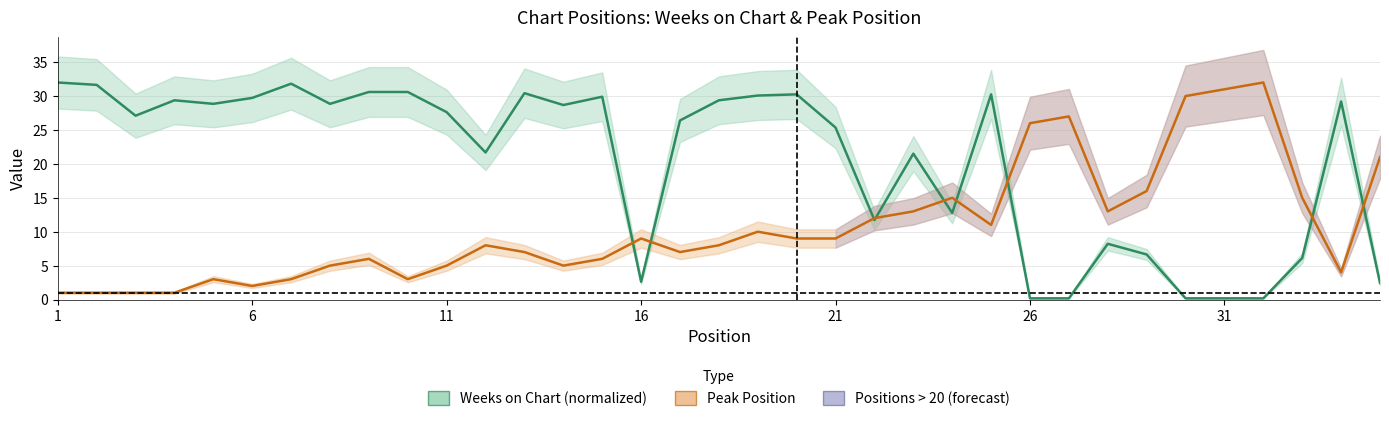

How many intersections are there between Weeks on Chart (normalized) and Peak Position?

9